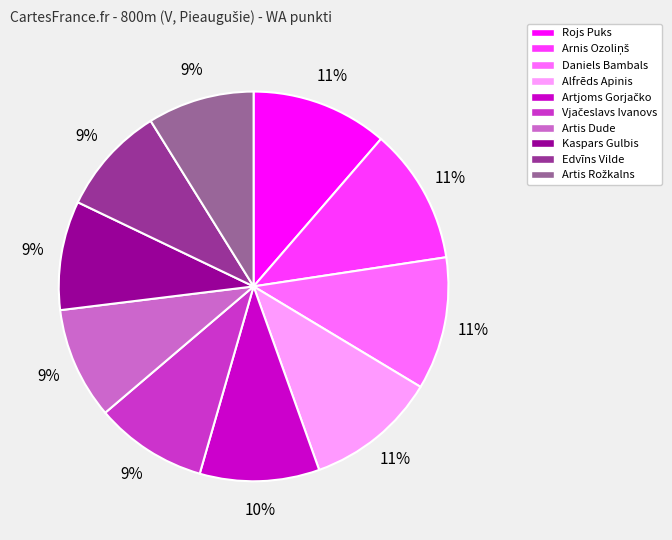

To the nearest percent, what is the average slice percentage?

10%